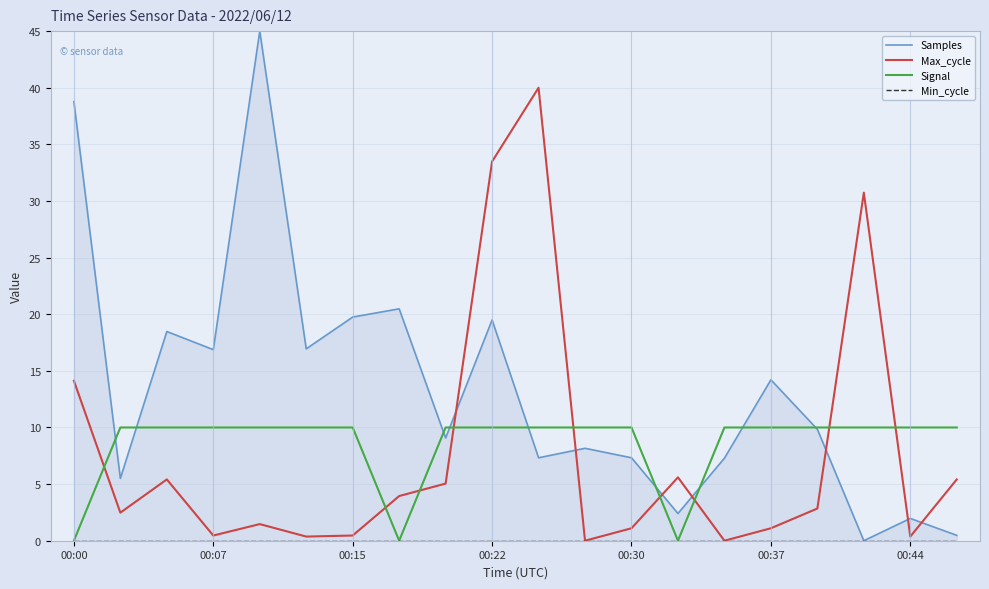

Where is Max_cycle nearest to the value 20?

00:00